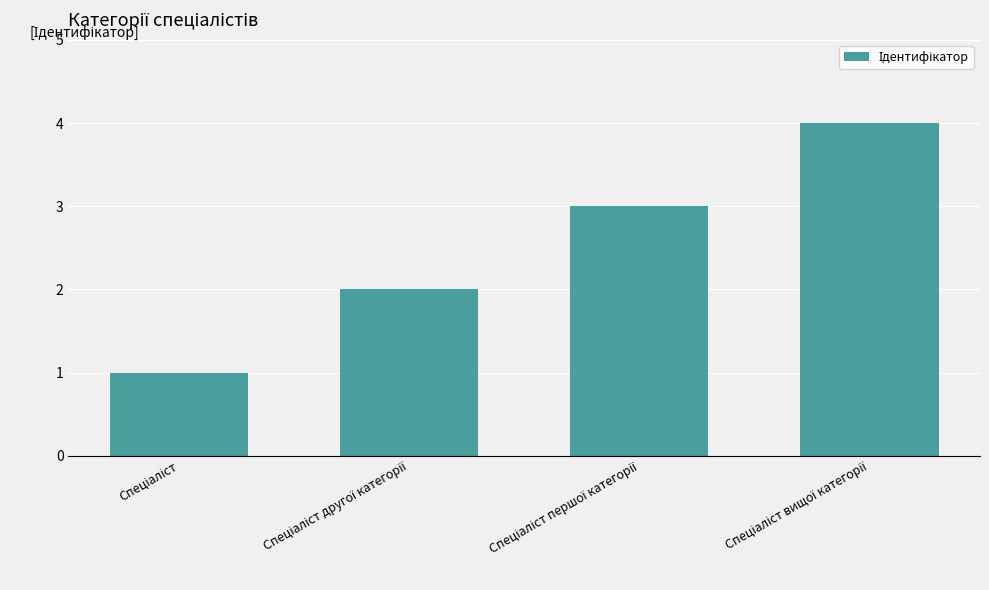

What is the difference between the maximum and minimum values?

3